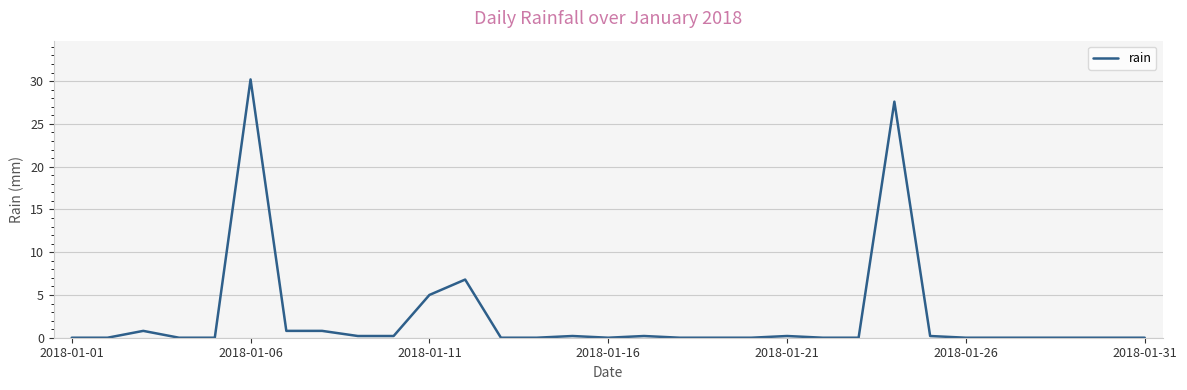

What is the maximum value shown in the chart?

30.2